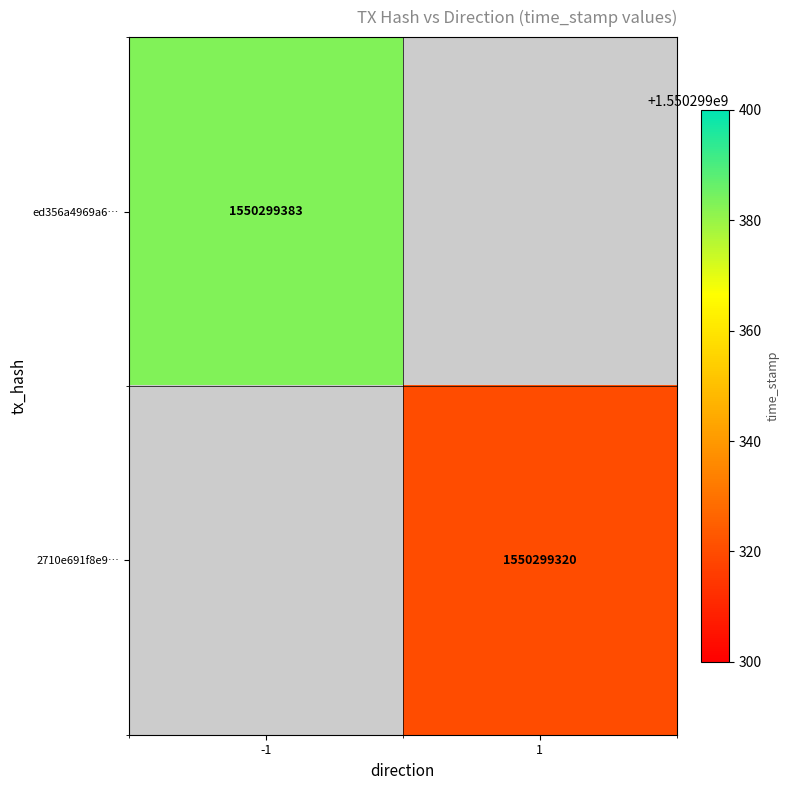

What is the difference between the highest and lowest values at time_stamp?

63